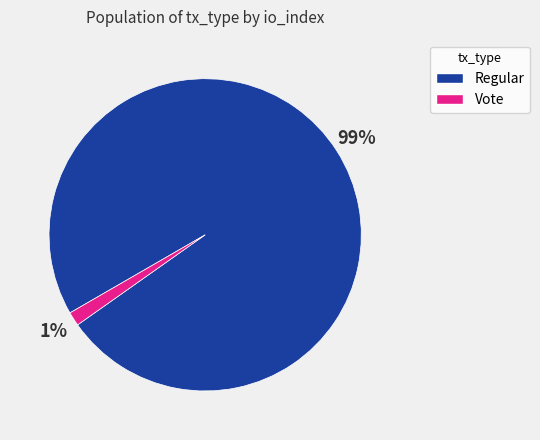

Does any single category account for the majority?

Yes